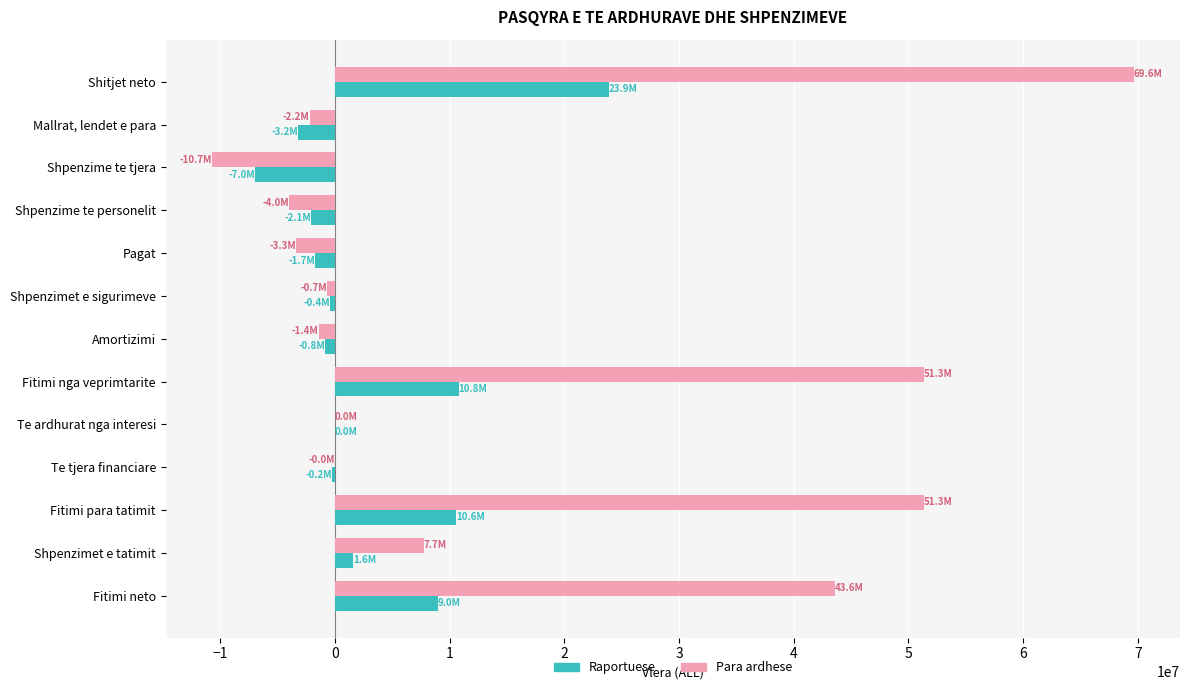

Is it true that Para ardhese equals 64582553 at Fitimi neto?

False